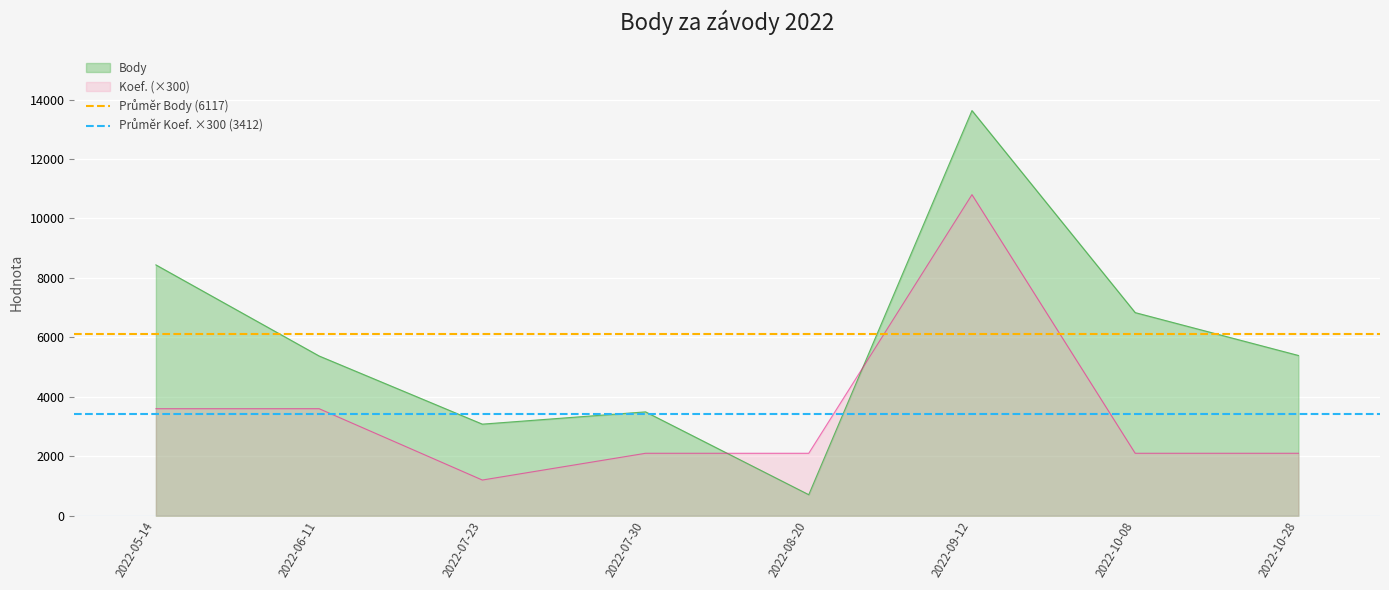

What is the value of the Průměr Koef. ×300 (3412) point at the 1st from the left?

3412.5